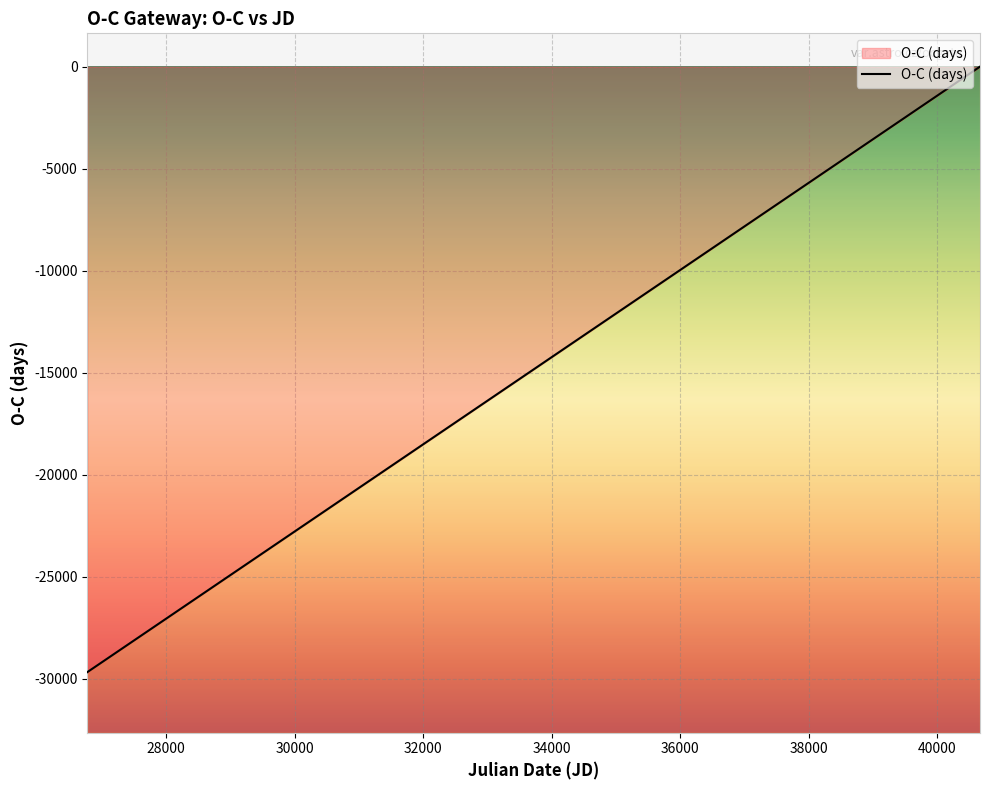

At which category does the chart reach its peak across all series?

40664.892